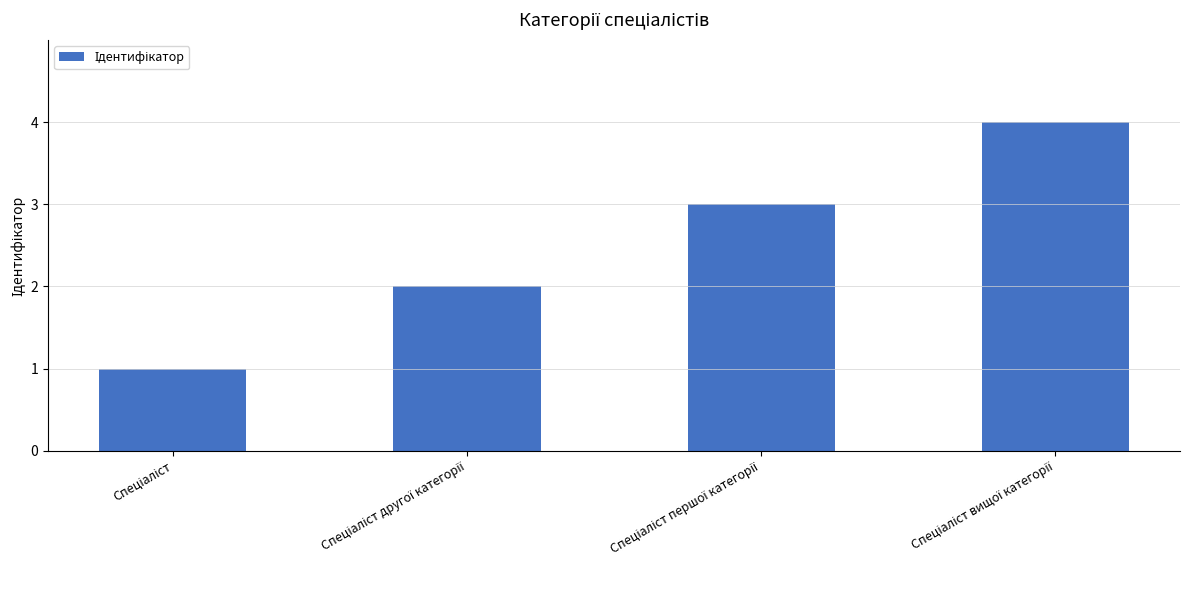

What is the difference between the maximum and minimum values?

3